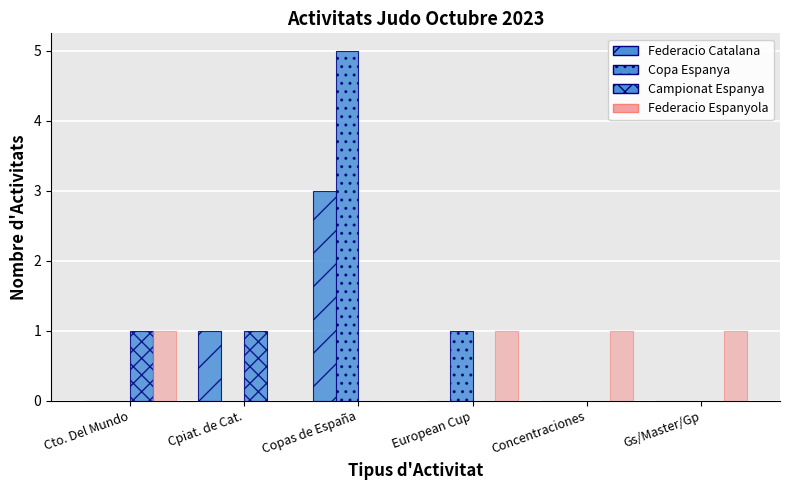

How many series are shown in this chart?

4